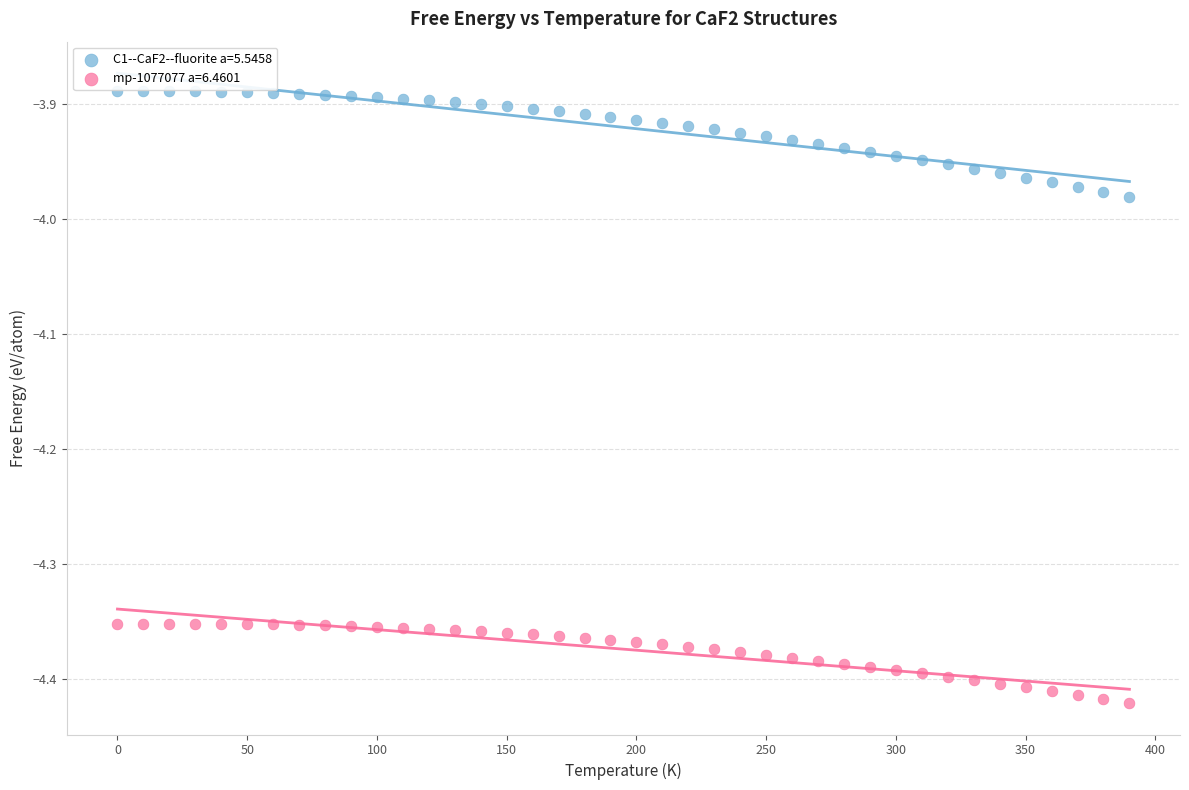

Across all data points, what is the range of Y values (max minus min)?

0.5